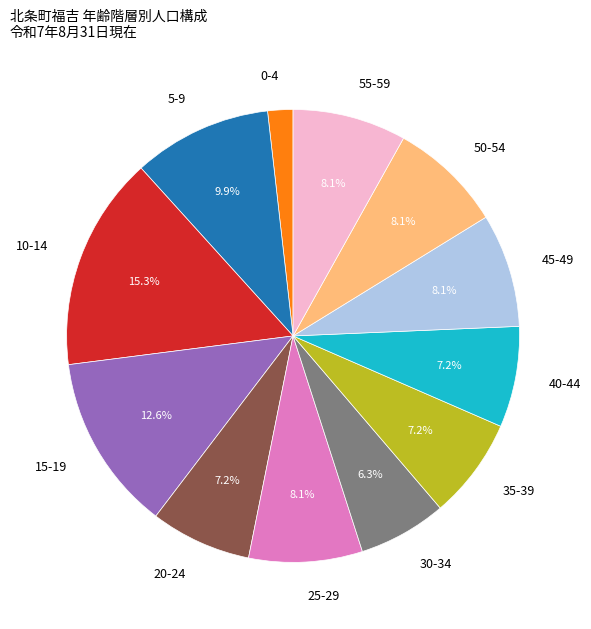

True or false: 30-34 accounts for 19% of the total.

False